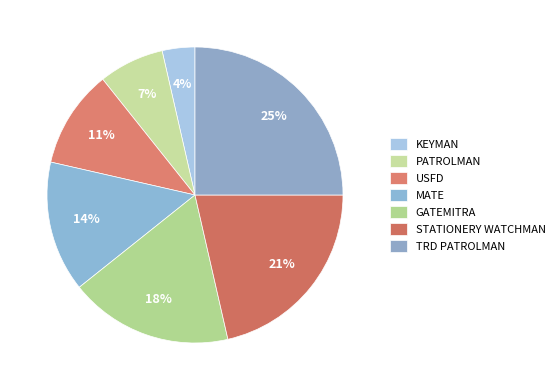

Count the number of slices in the pie.

7